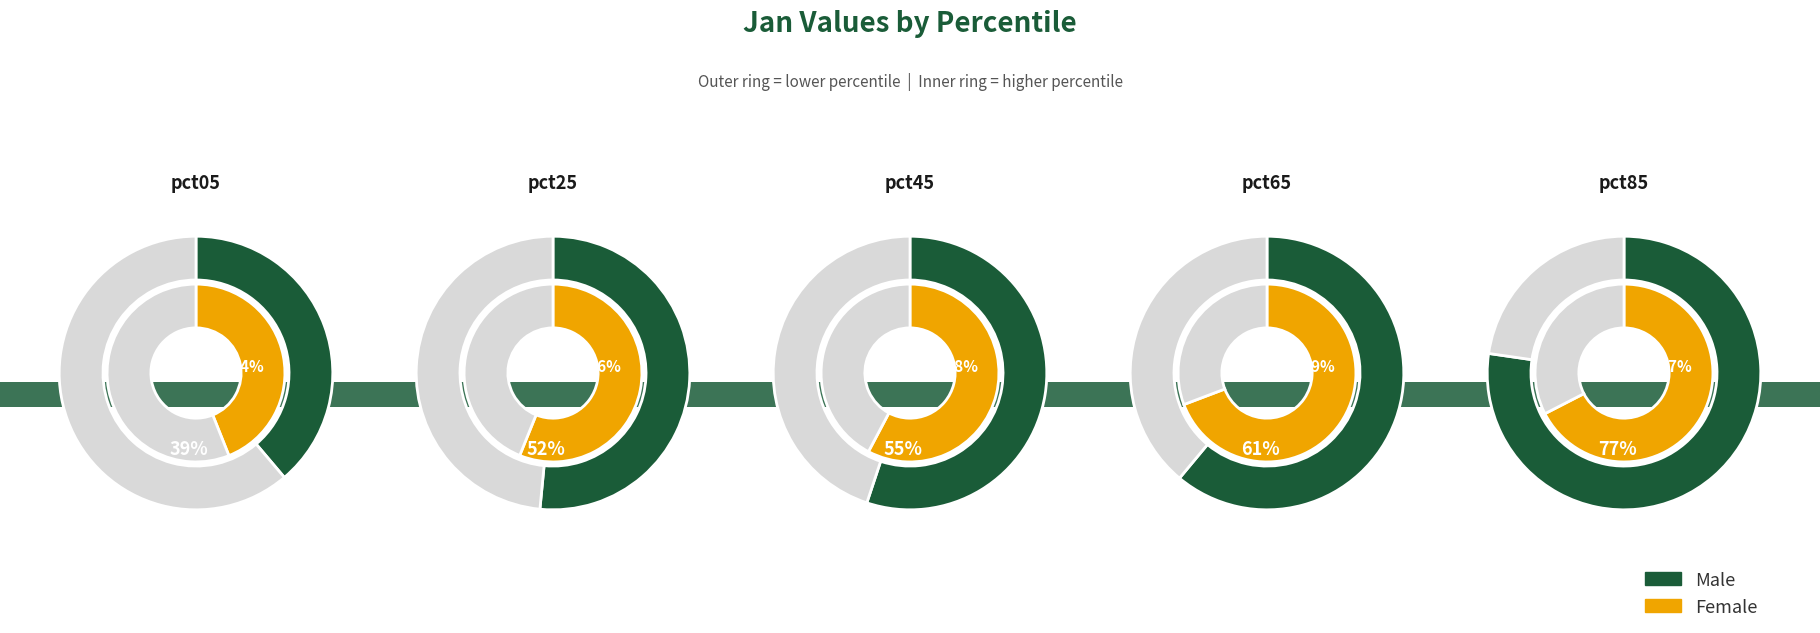

How many segments does this pie chart have?

10